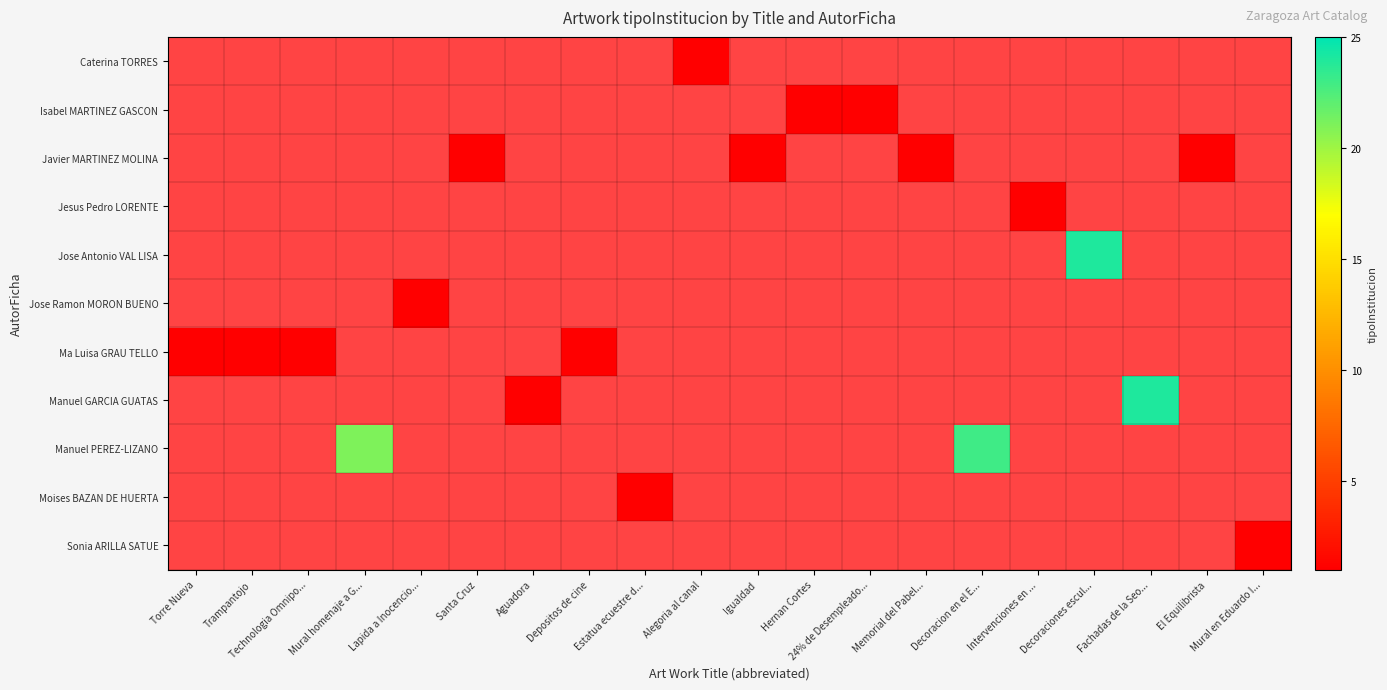

Which label corresponds to the smallest value in the chart?

Alegoria al canal